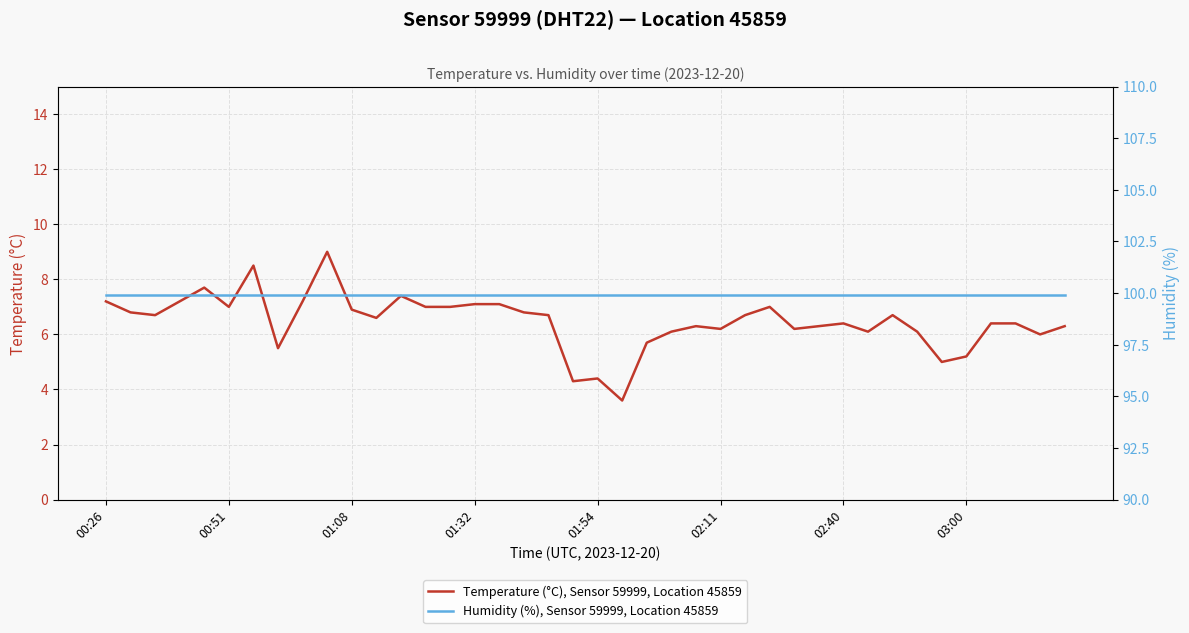

Rank the series by their maximum value, from lowest to highest.

Temperature (°C), Sensor 59999, Location 45859, Humidity (%), Sensor 59999, Location 45859